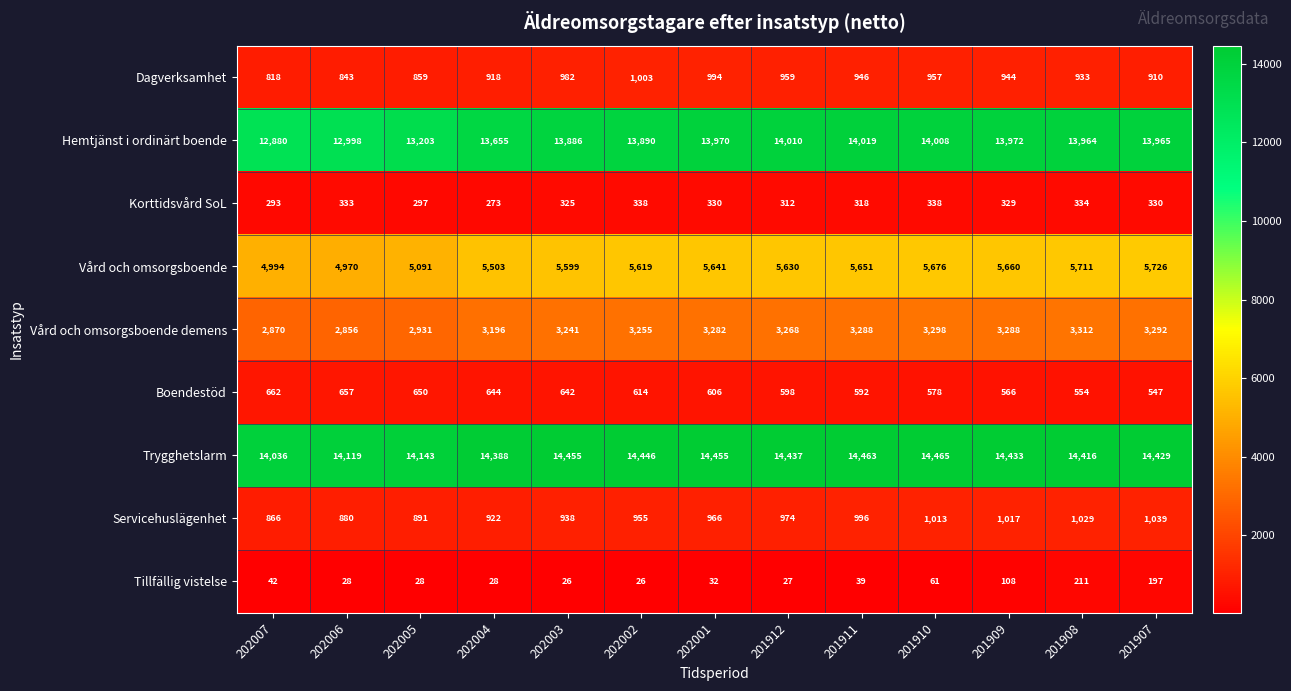

Read the Tillfällig vistelse value at 202003.

26